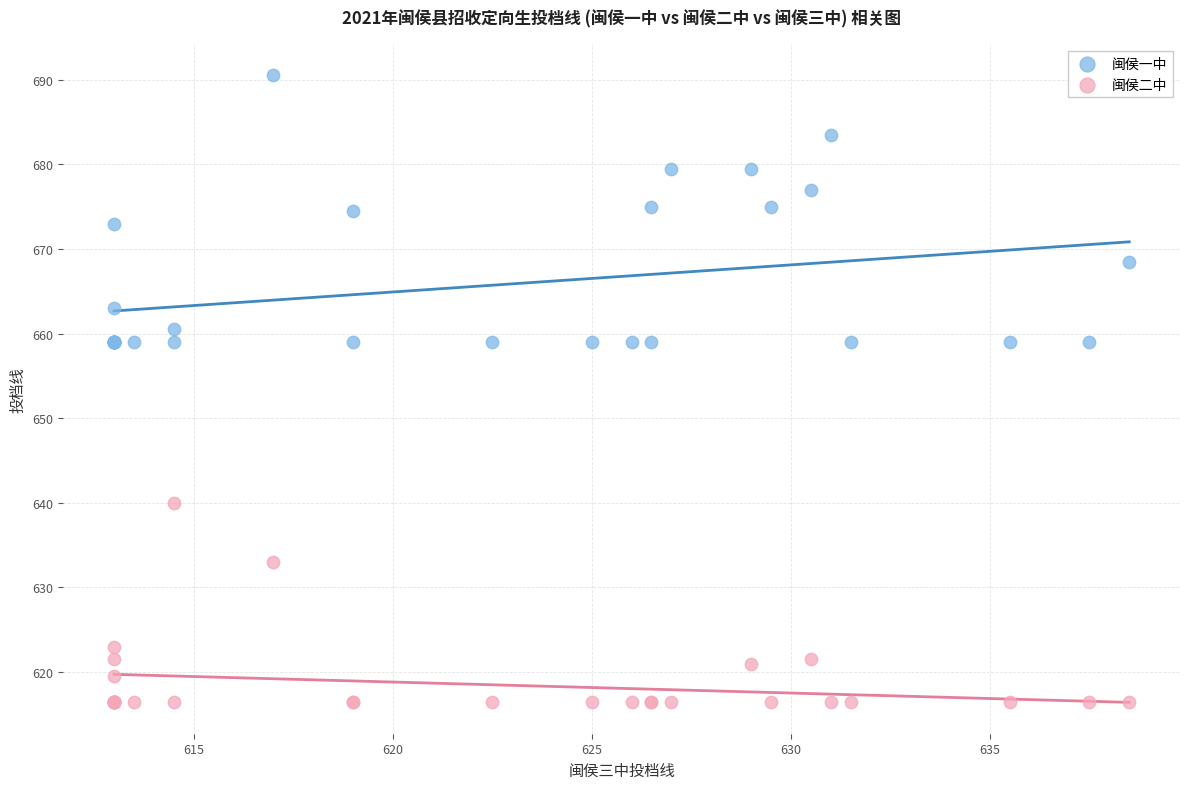

Which series contains the lowest Y value?

闽侯二中